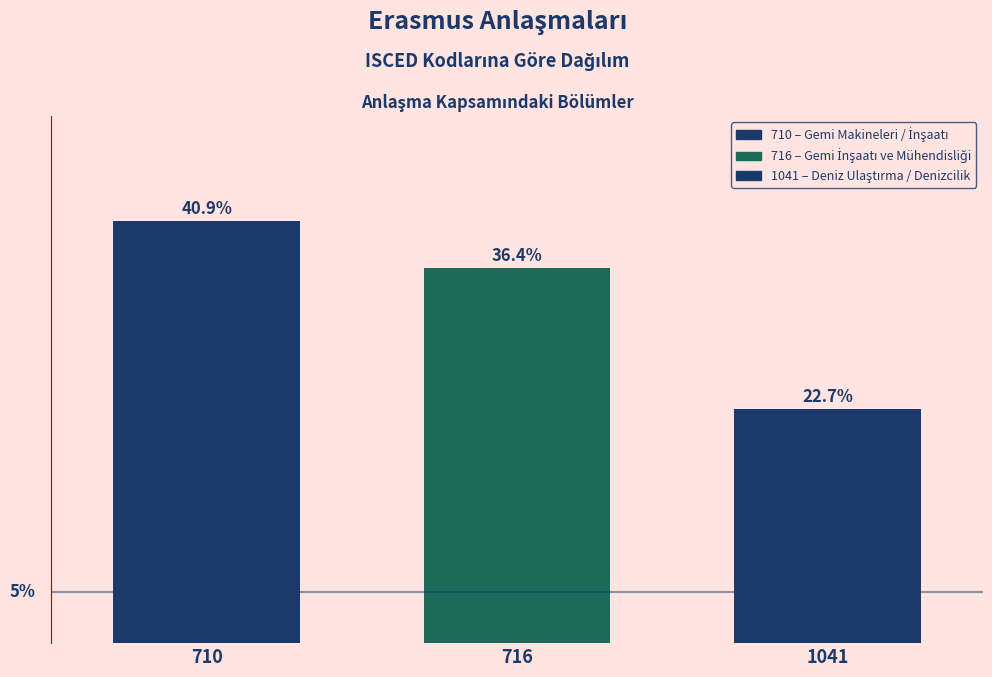

List the labels in order of value, smallest first.

1041, 716, 710